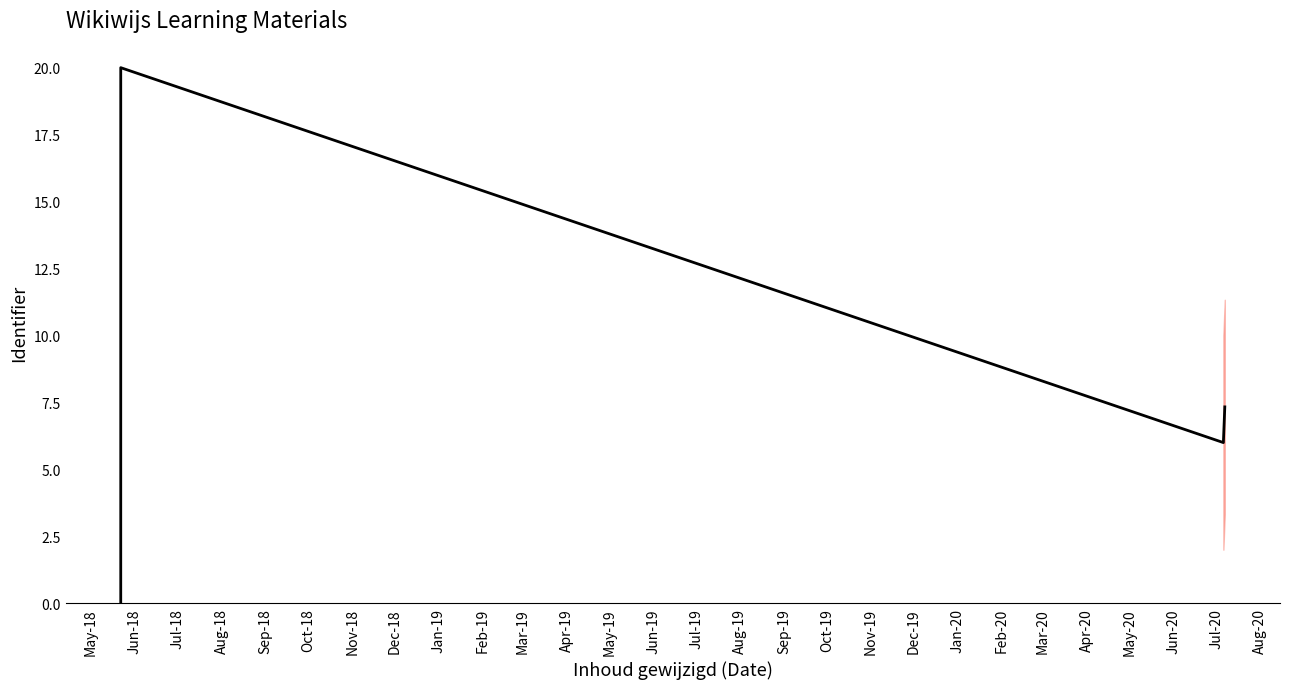

What is the difference between the maximum and minimum values?

20.0